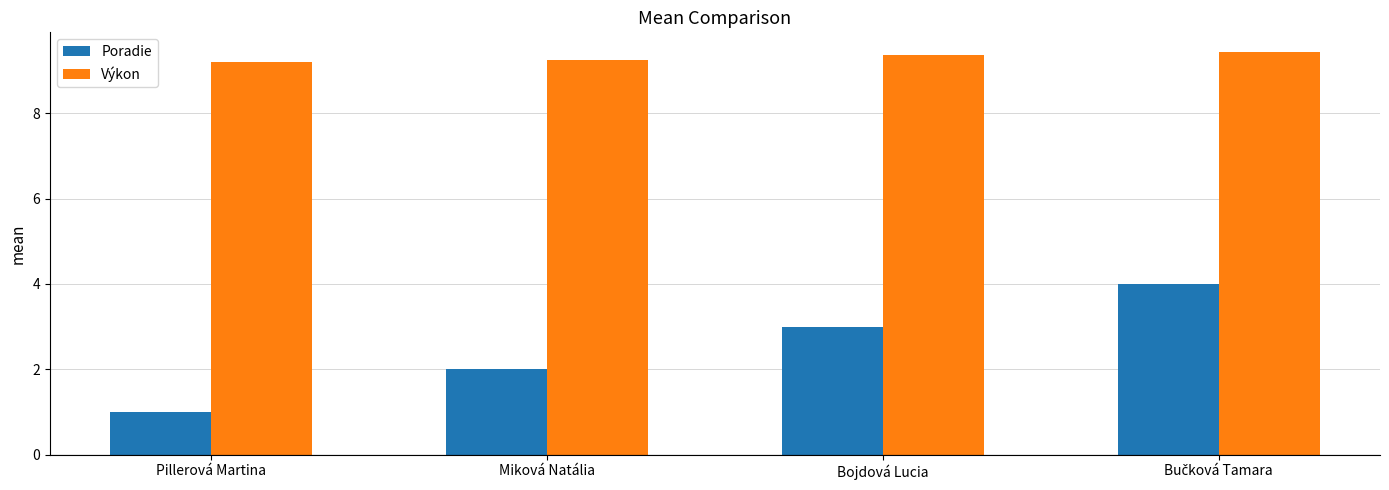

What is the greatest value displayed?

9.4